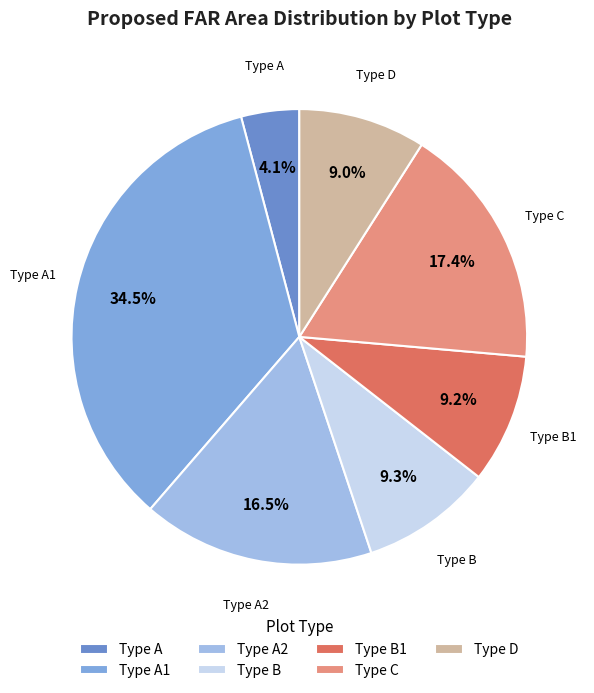

Is there any slice that represents more than half of the pie?

No